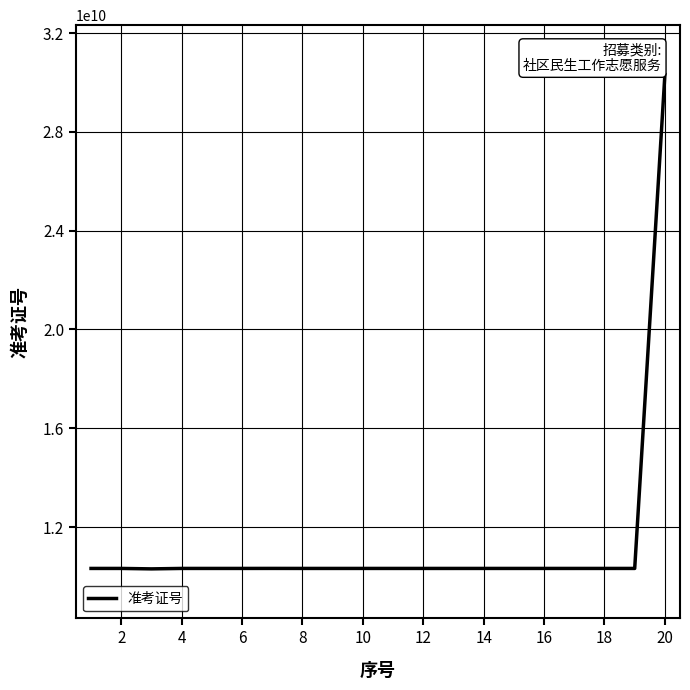

What is the minimum value shown in the chart?

10304071017